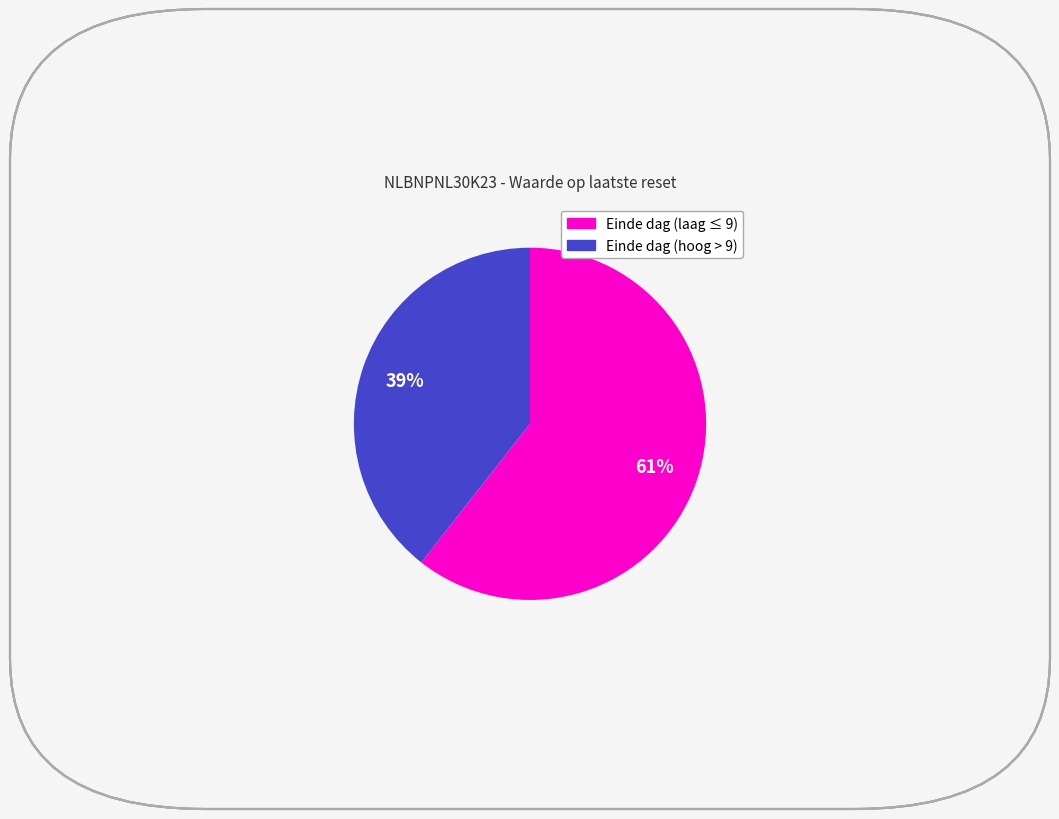

How many segments does this pie chart have?

2